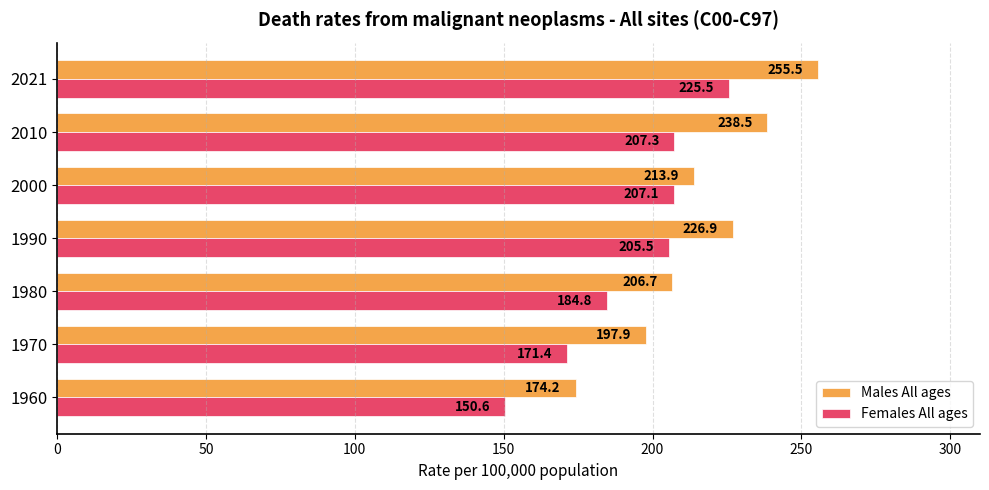

Is it true that Males All ages equals 308.3 at 2000?

False